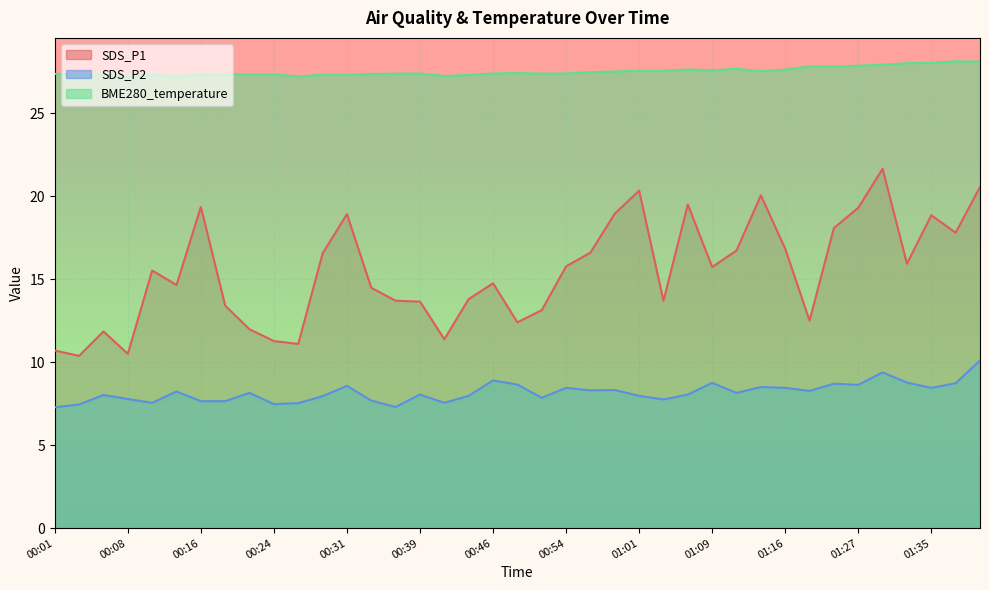

Does the chart display data point markers on the line(s)?

No